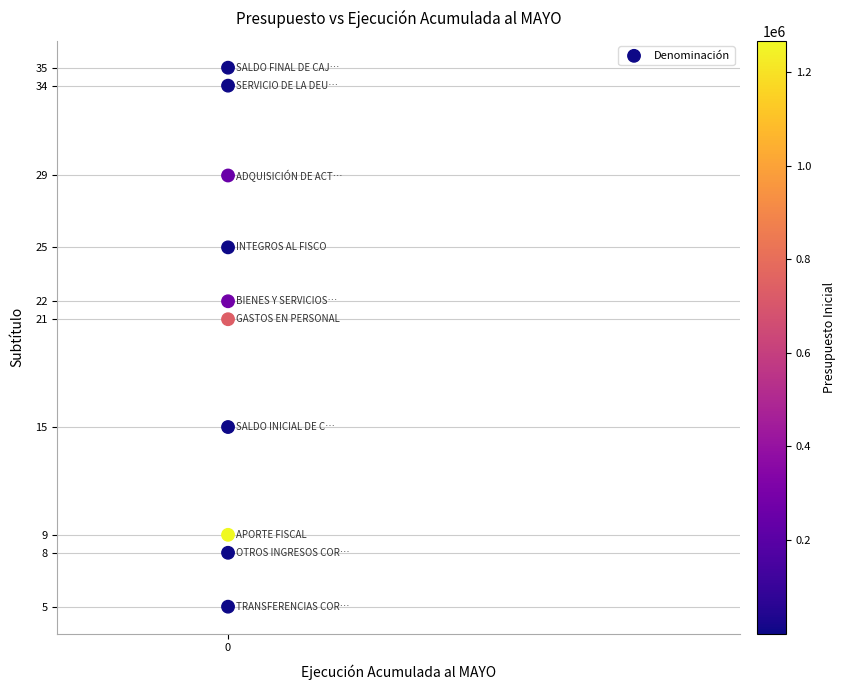

What Y value in the scatter plot is closest to 20?

21